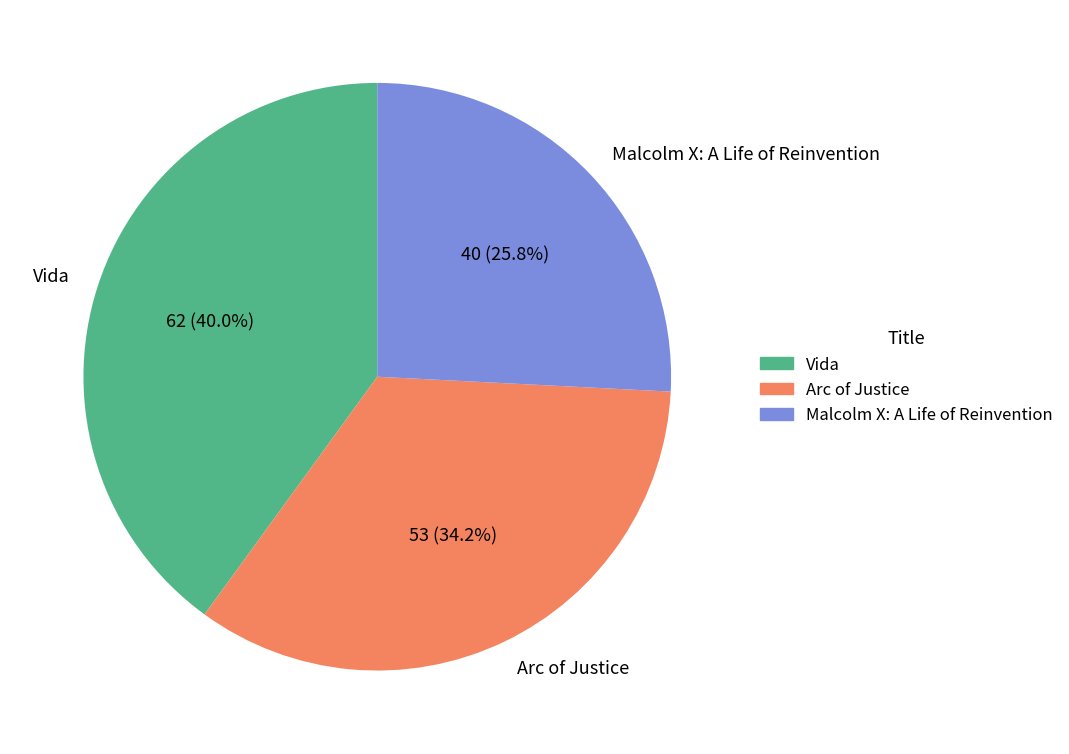

What is the smallest slice in the pie chart?

Malcolm X: A Life of Reinvention